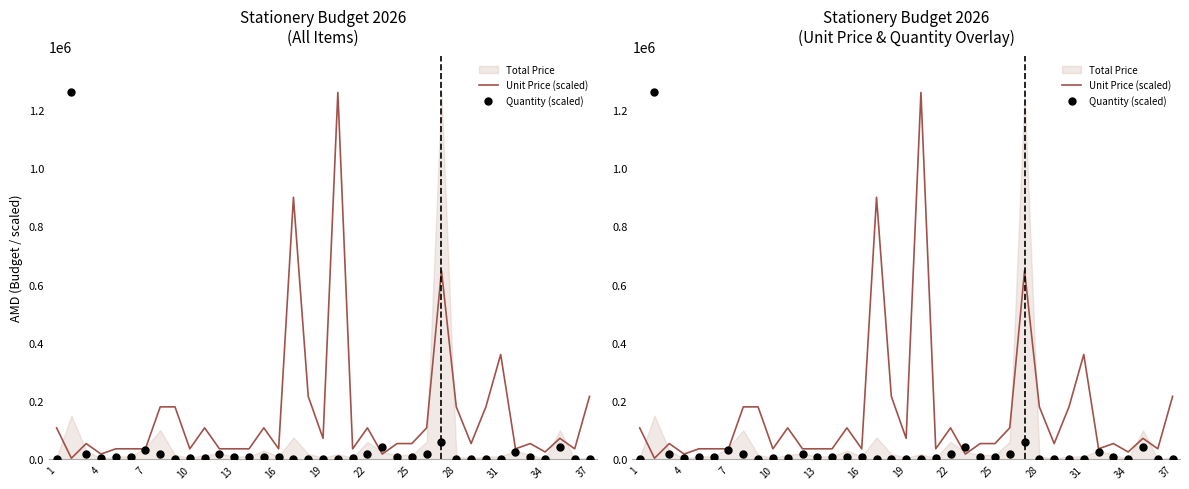

What is the total value across all series at 31?

112200.0